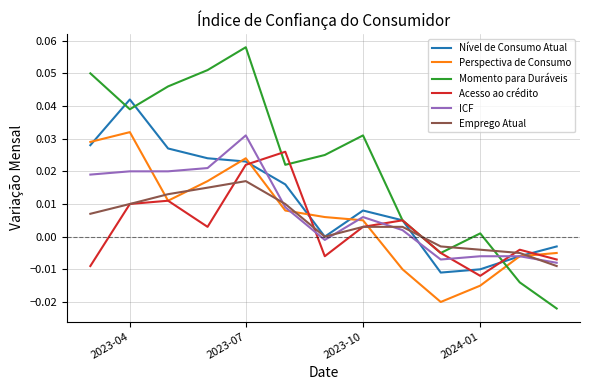

How many interior local valleys does the Emprego Atual series have?

1